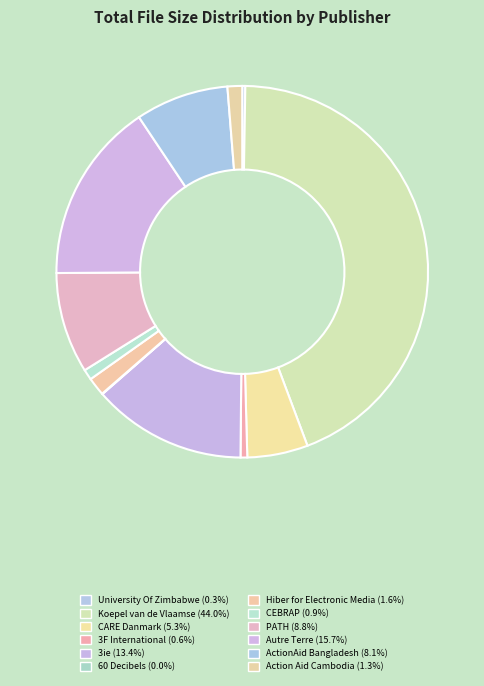

To the nearest percent, what portion does PATH represent?

9%